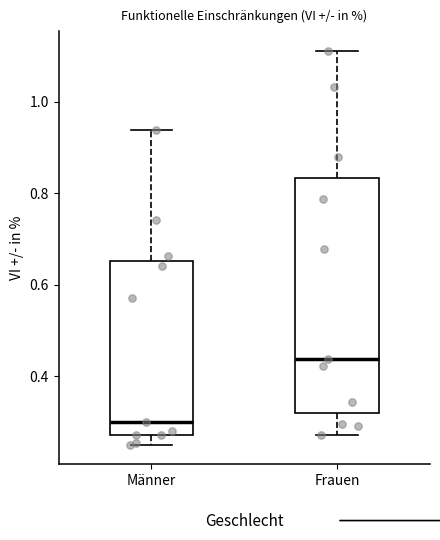

Reading left to right, read every box against the y-axis: the position of its median line, the range the box covers, and the ends of its whiskers. The values are not printed on the chart, so give them approximately, as read against the axis.

Männer: median 0.30, box 0.28 to 0.66, whiskers 0.26 to 0.94
Frauen: median 0.44, box 0.32 to 0.84, whiskers 0.28 to 1.12